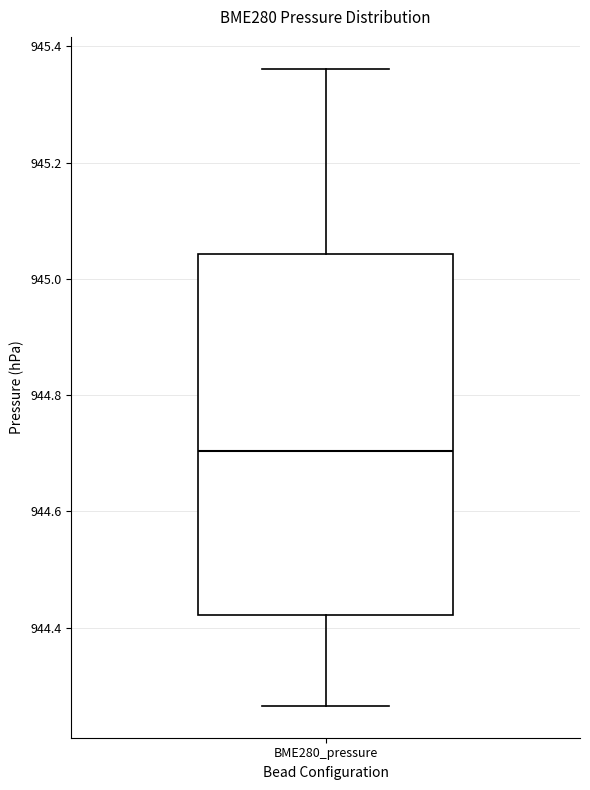

Transcribe this box plot: give where the median line is, the range the box spans, and where the two whiskers end, as read against the y-axis. The values are not printed on the chart, so give them approximately, as read against the axis.

median 944.70, box 944.42 to 945.04, whiskers 944.26 to 945.36